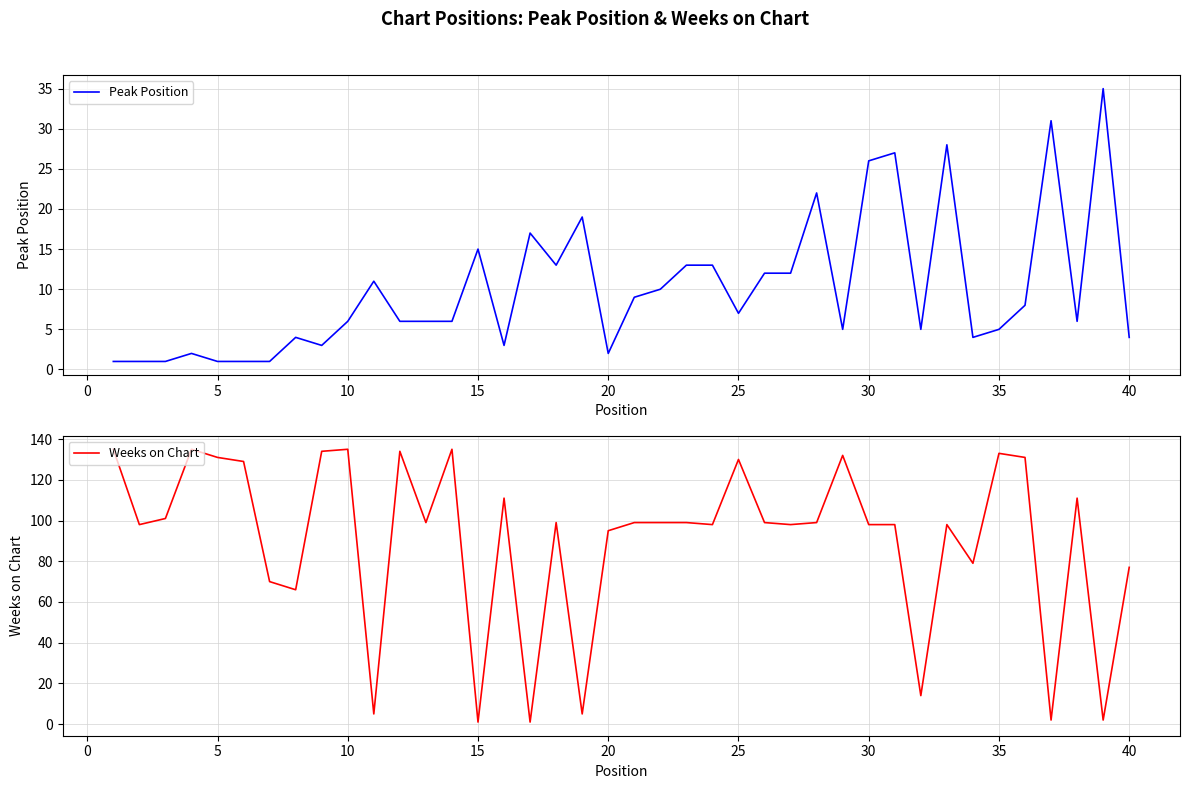

In Weeks on Chart, how many points are higher than both neighbors (excluding endpoints)?

11